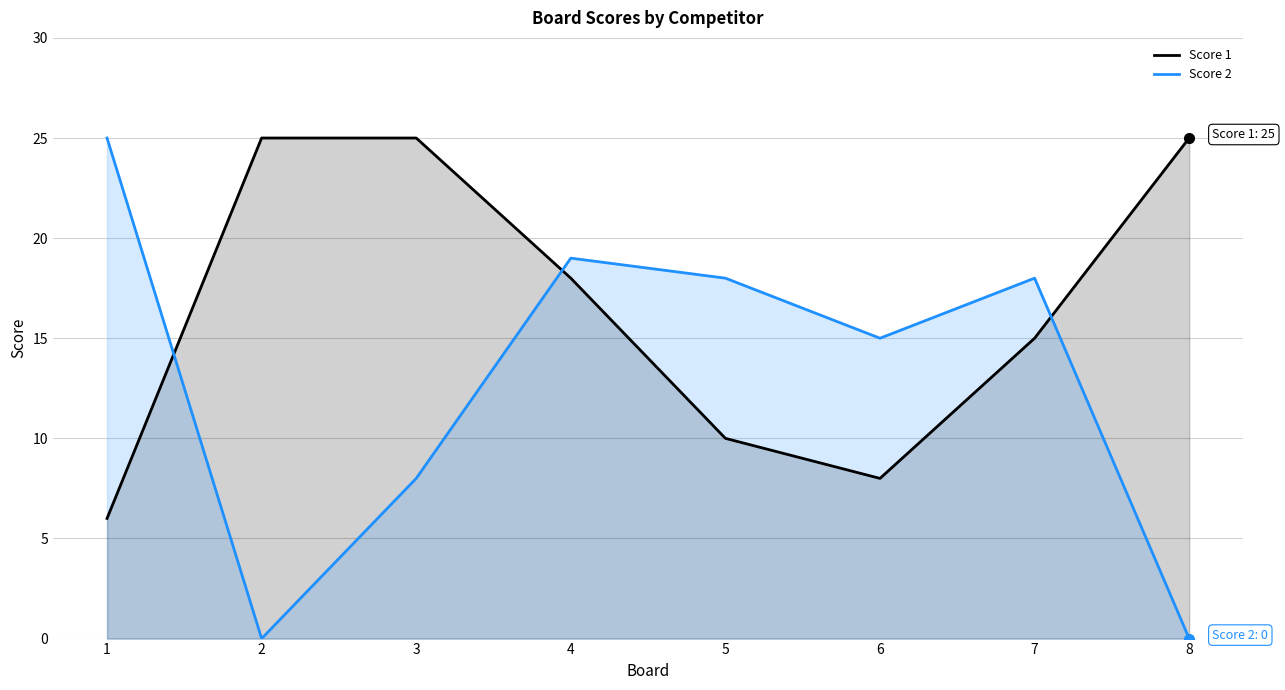

Count the number of data series in this chart.

2